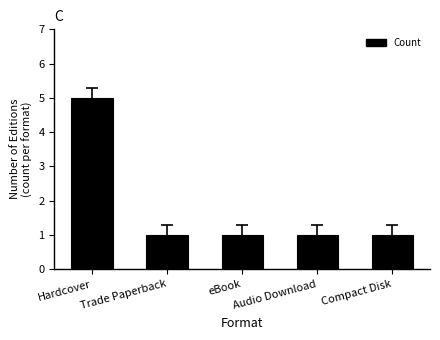

What position from the left is eBook?

3